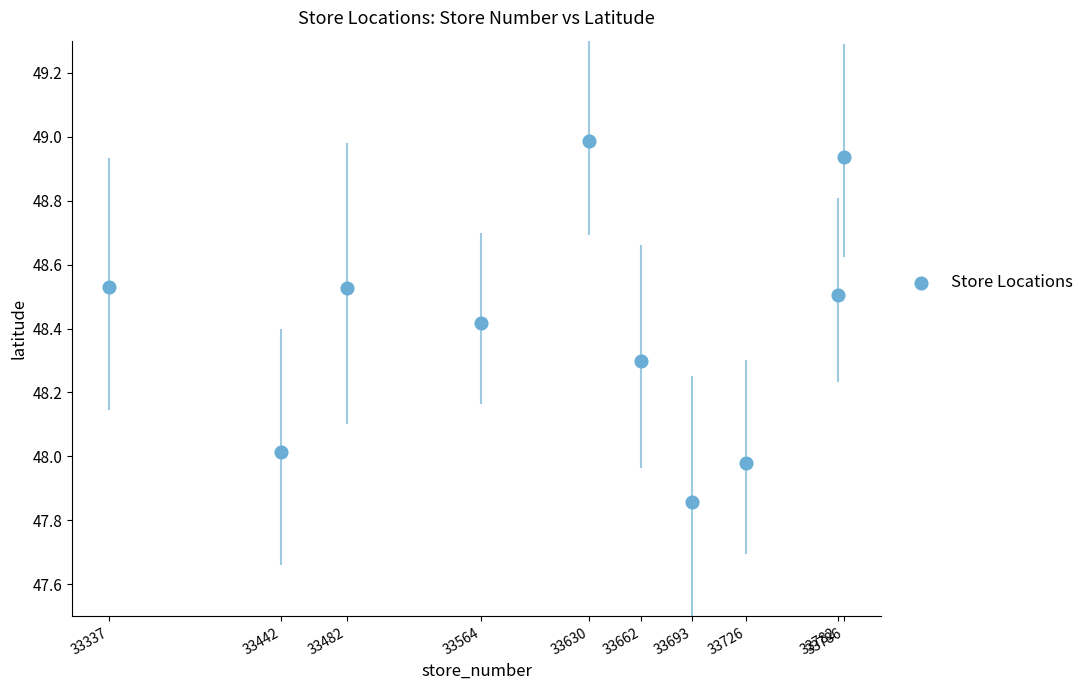

What is the range of Y values (max minus min)?

1.1